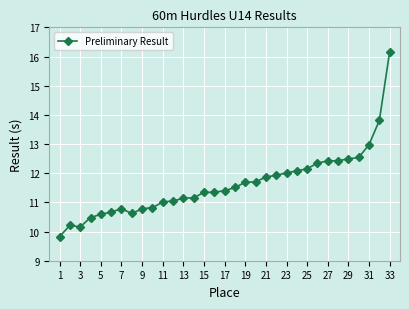

What is the value of the 29th point from the left?

12.5